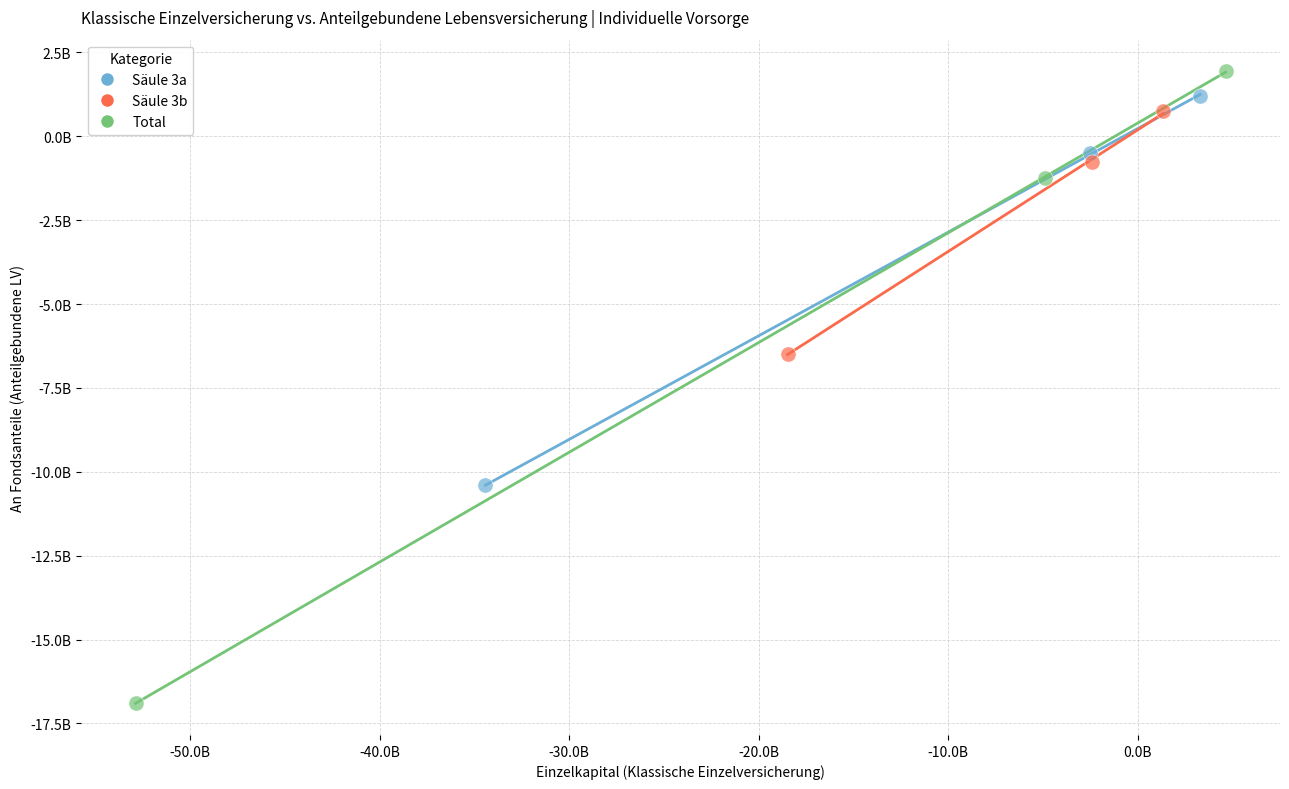

Which series contains the lowest Y value?

Total